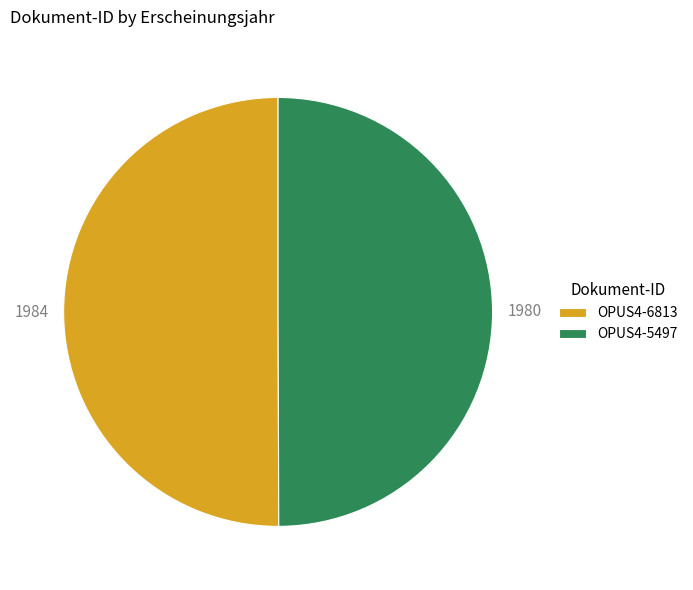

The OPUS4-5497 slice represents 50% of the pie. True or false?

True